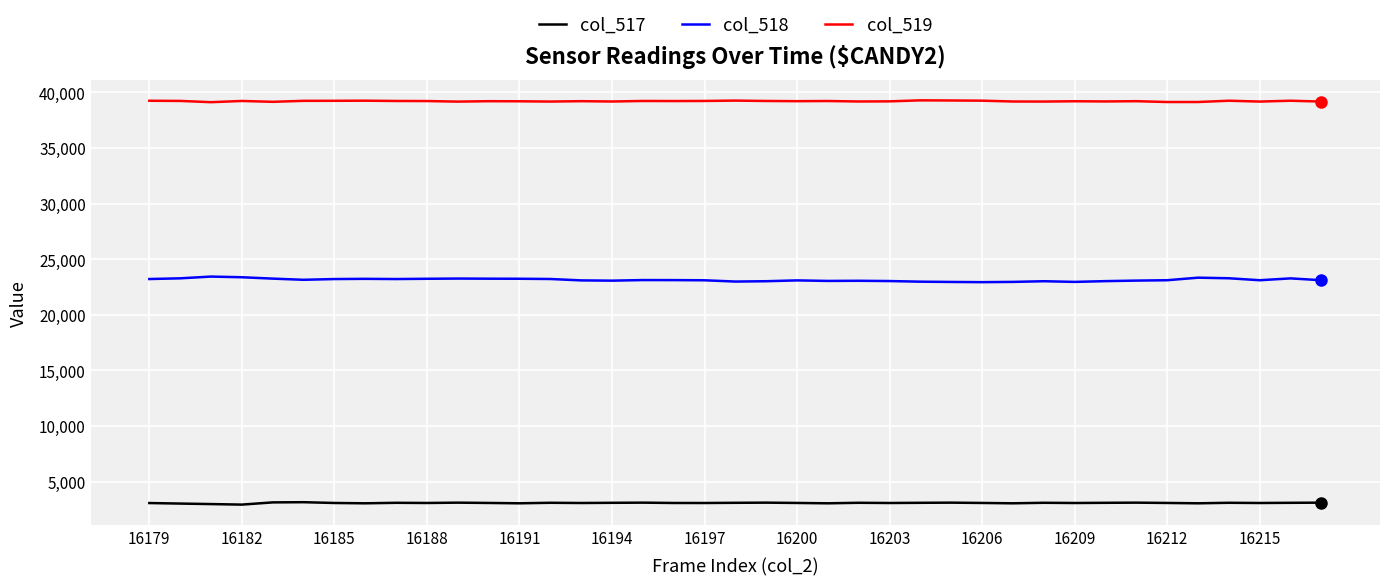

List the series in order of their peak value, highest first.

col_519, col_518, col_517